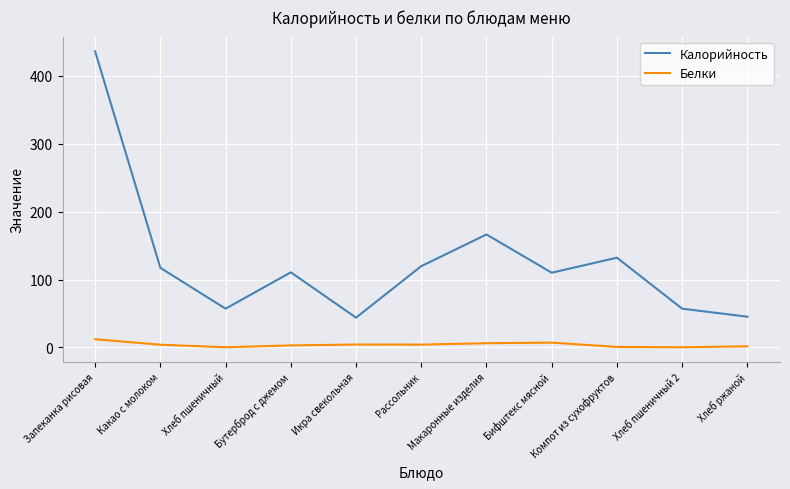

The Калорийность series shows 211.1 at Рассольник. True or false?

False